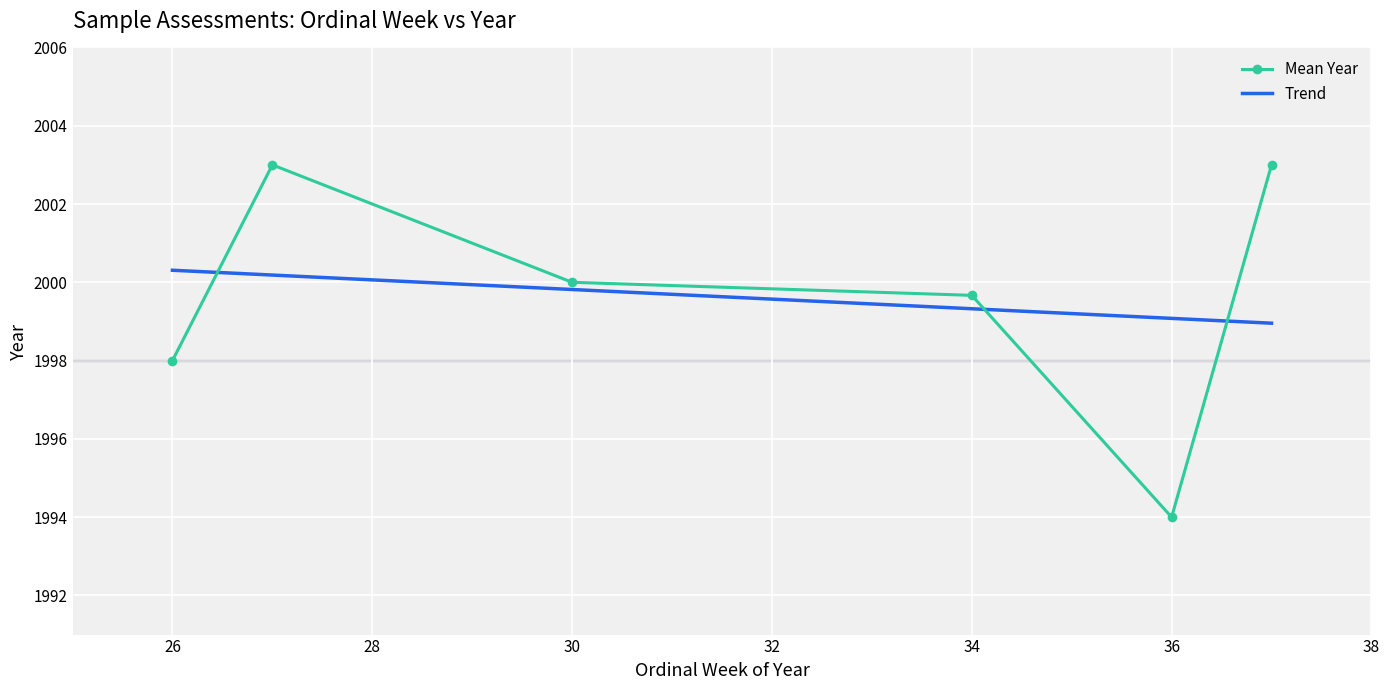

List the series in order of their peak value, highest first.

Mean Year, Trend